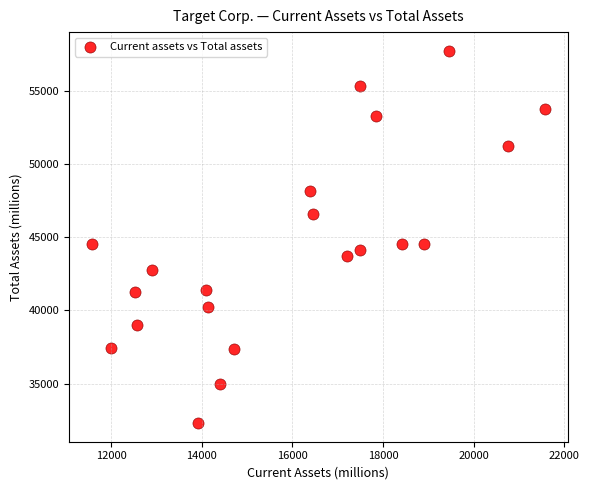

What is the range of Y values (max minus min)?

25476